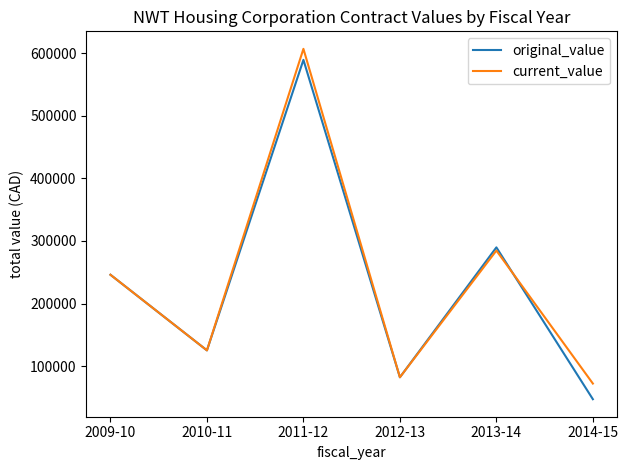

Reading left to right, what are all the values shown in this chart?

original_value: 2009-10=246060.0	2010-11=125374.0	2011-12=589056.9	2012-13=82452.9	2013-14=289749.0	2014-15=47430.0
current_value: 2009-10=246060.0	2010-11=125374.0	2011-12=606639.4	2012-13=82452.9	2013-14=284681.5	2014-15=72423.0